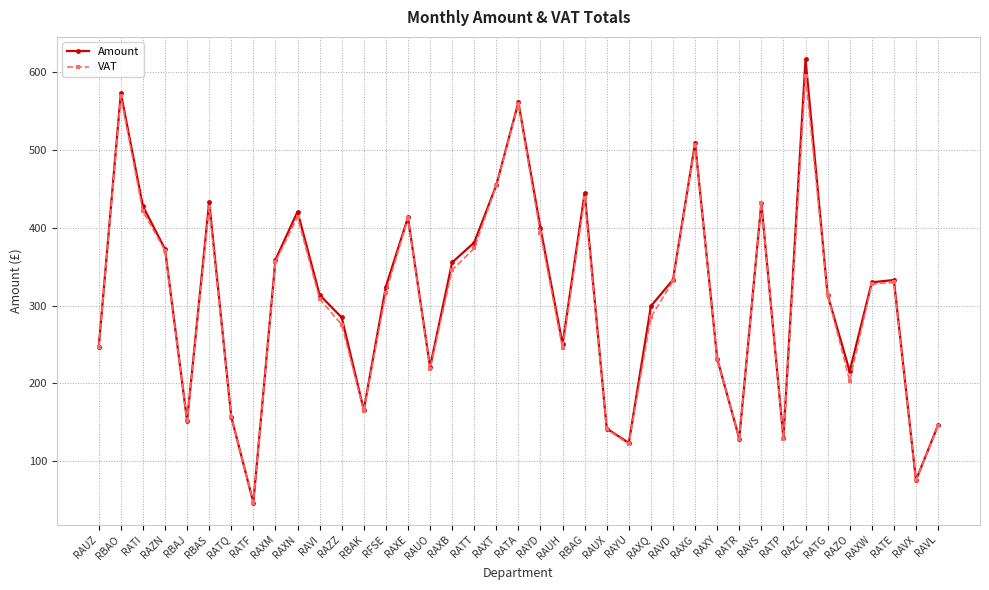

Which series changed the most between RBAJ and RAXQ?

Amount